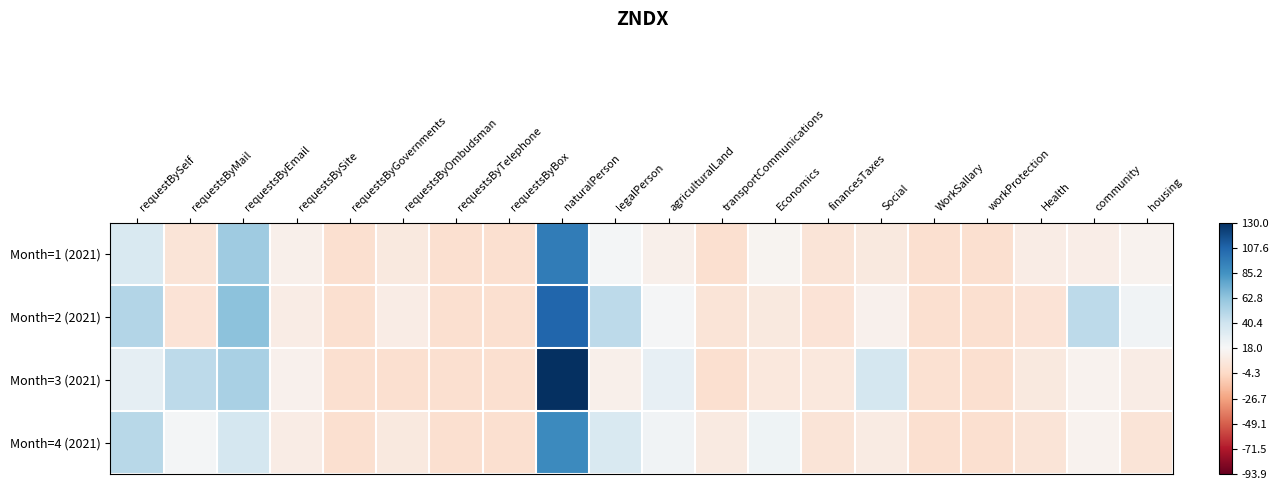

Which series has the widest spread of values?

Month=3 (2021)